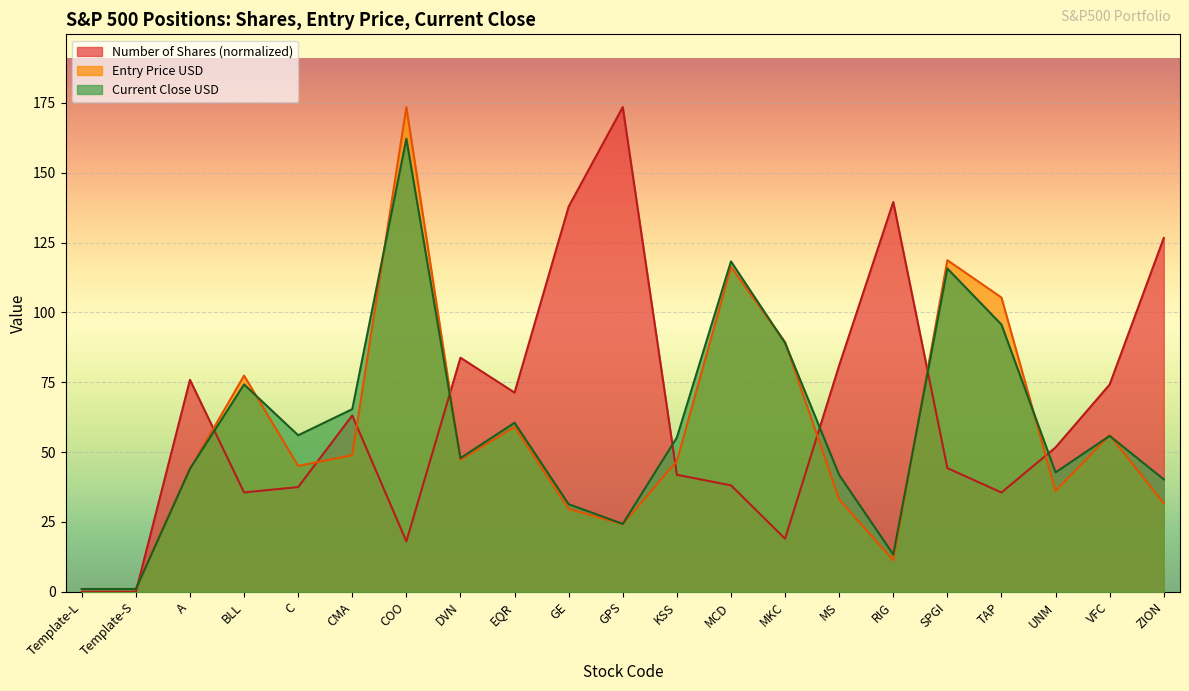

What is the difference between the highest and lowest values at EQR?

12.2